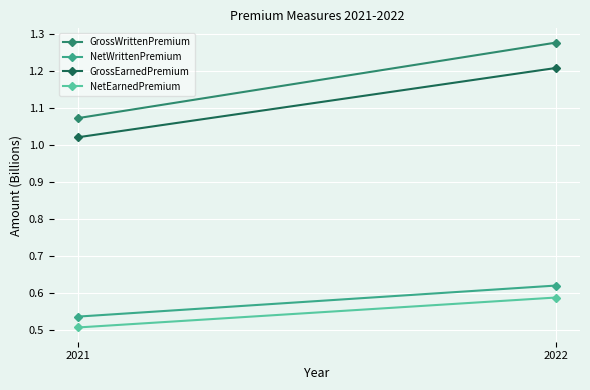

Reading left to right, list all the values displayed in this chart.

GrossWrittenPremium: 2021=1.1	2022=1.3
NetWrittenPremium: 2021=0.5	2022=0.6
GrossEarnedPremium: 2021=1.0	2022=1.2
NetEarnedPremium: 2021=0.5	2022=0.6